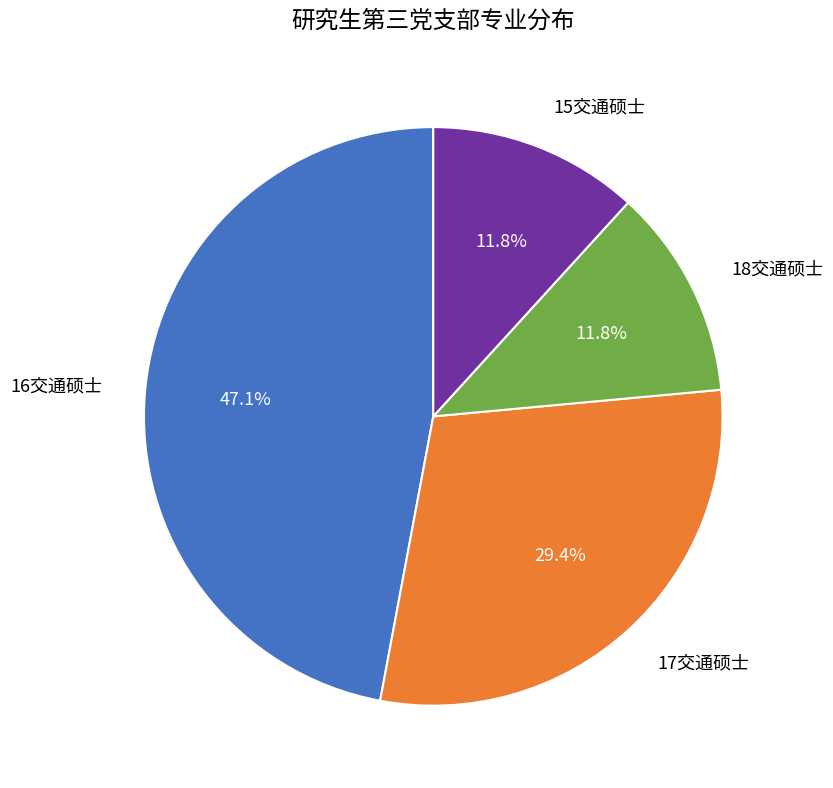

Which slice is the largest?

16交通硕士